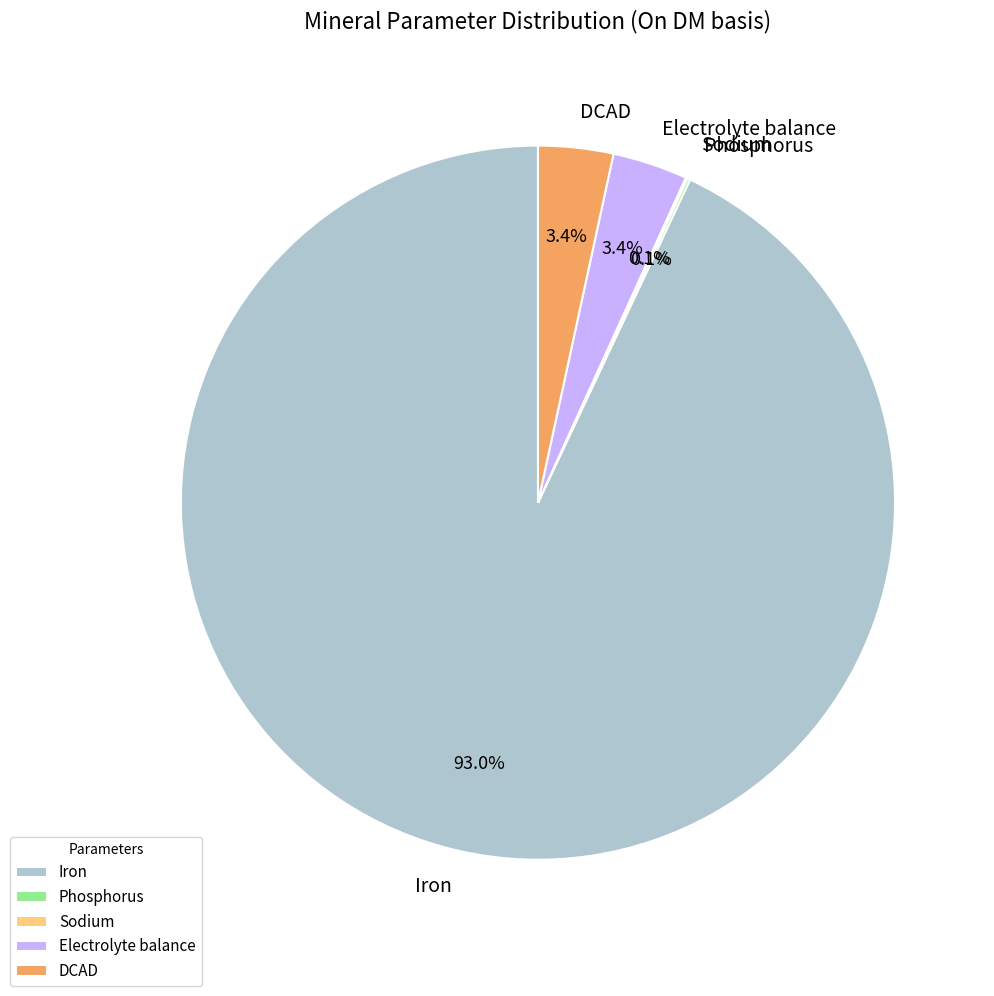

What is the majority slice?

Iron